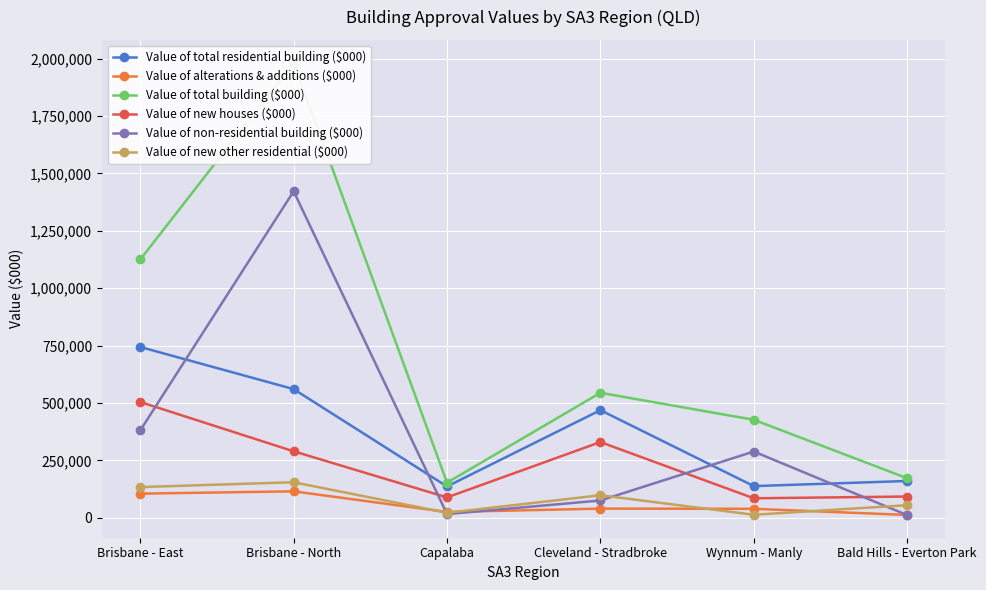

At which category is the sum across all series the highest?

Brisbane - North